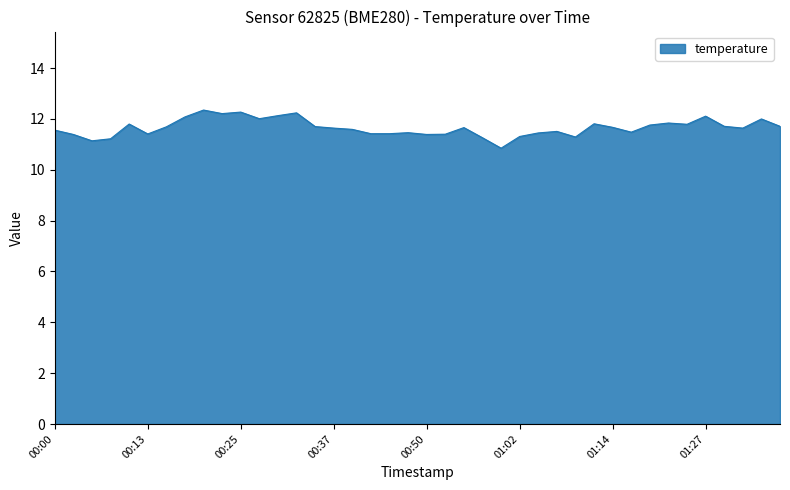

What is the difference between the maximum and minimum values?

1.5